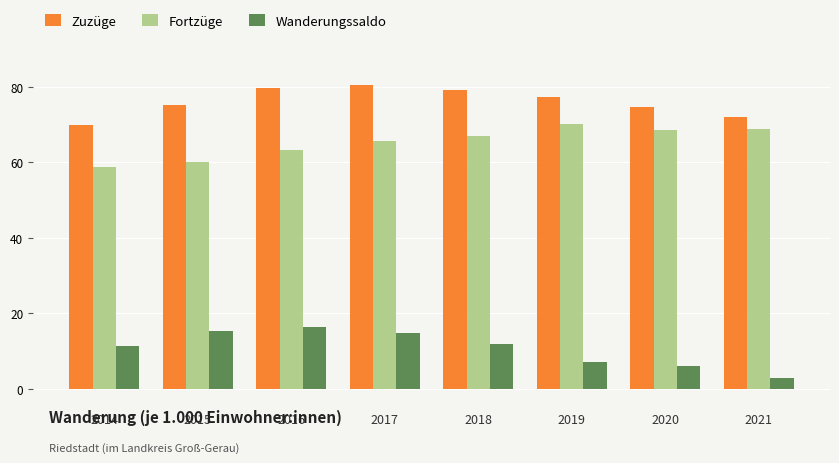

List the series in order of their peak value, lowest first.

Wanderungssaldo, Fortzüge, Zuzüge